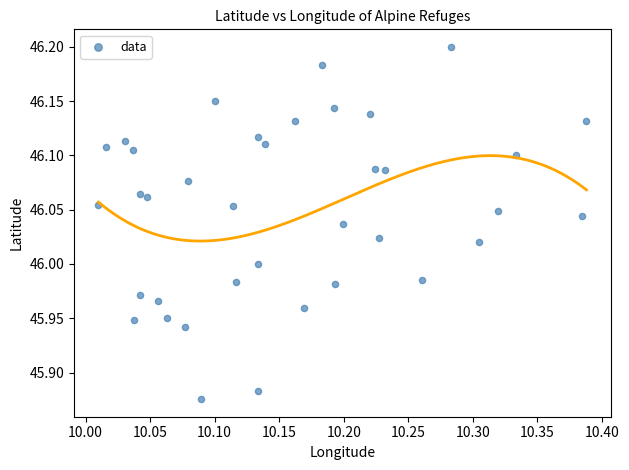

What is the range of Y values (max minus min)?

0.3